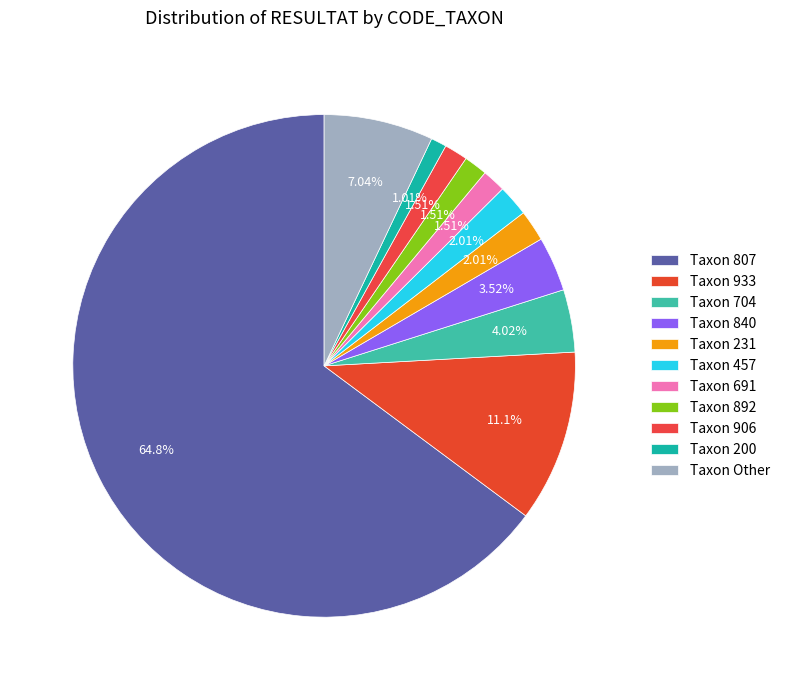

Count the number of slices in the pie.

11